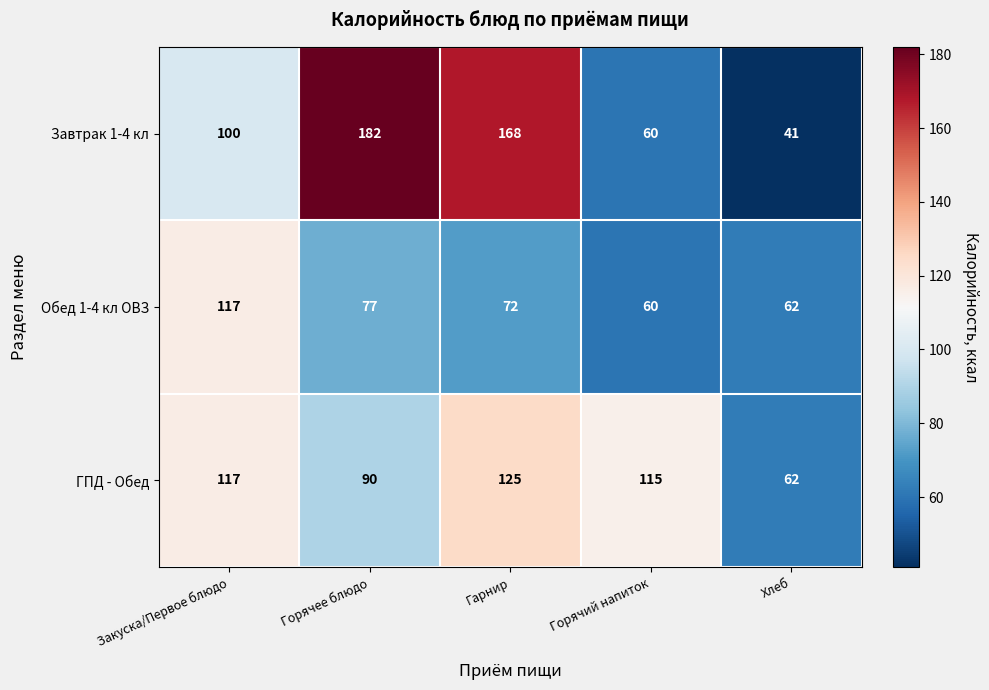

At which label does ГПД - Обед reach its peak?

Гарнир